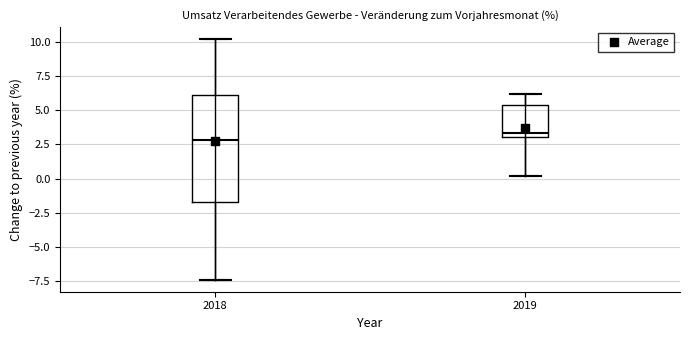

Reading left to right, transcribe this box plot: for each box, give where its median line is, the range the box spans, and where its two whiskers end, as read against the y-axis. The values are not printed on the chart, so give them approximately, as read against the axis.

2018: median 3.0, box -1.5 to 6.0, whiskers -7.5 to 10.0
2019: median 3.5, box 3.0 to 5.5, whiskers 0.0 to 6.0